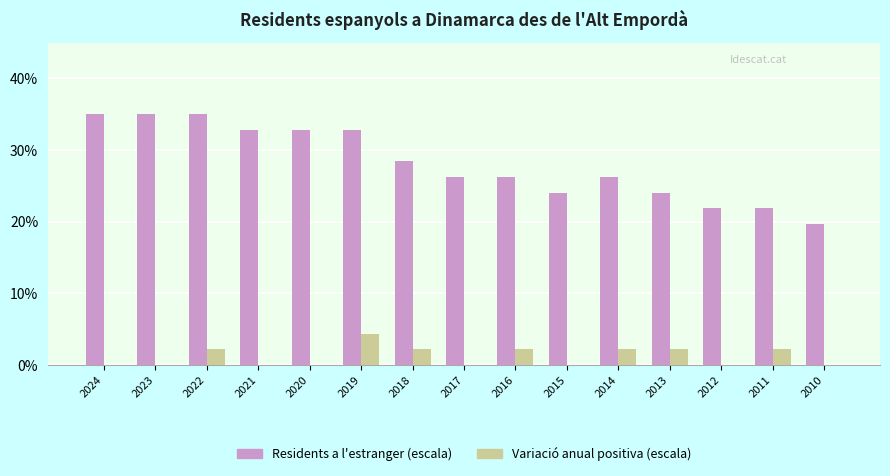

What is the greatest value displayed?

35.0